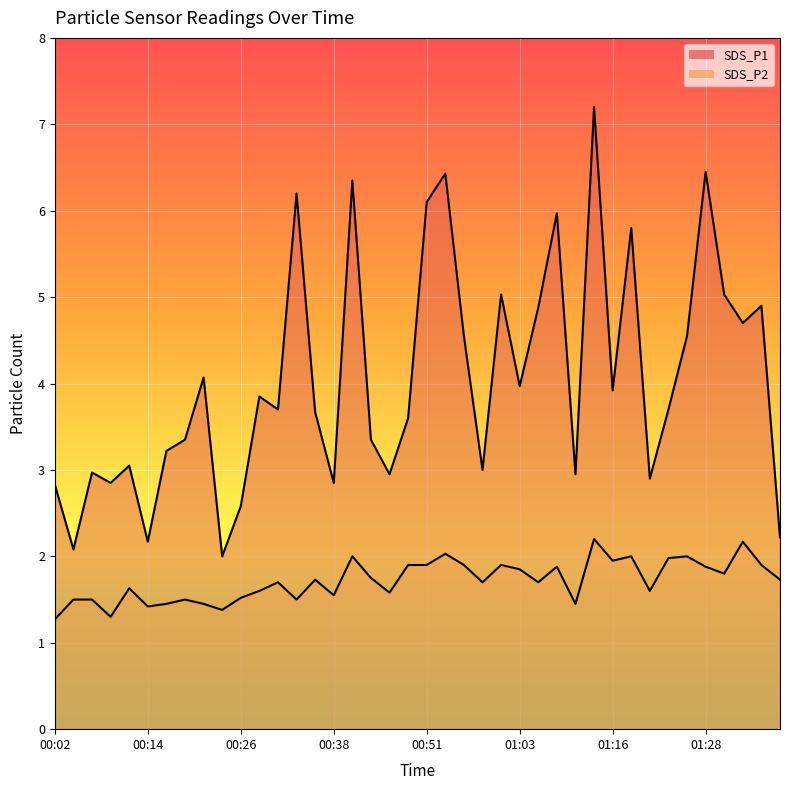

Does the chart display data point markers on the line(s)?

No